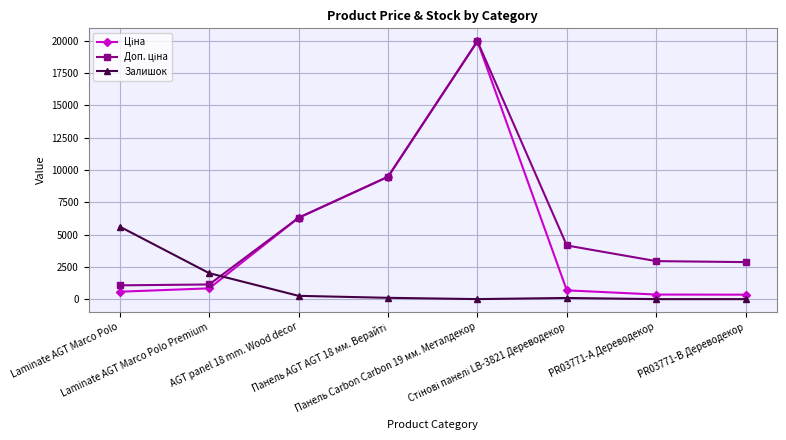

True or false: Залишок has more than 2 points higher than both neighbors.

False